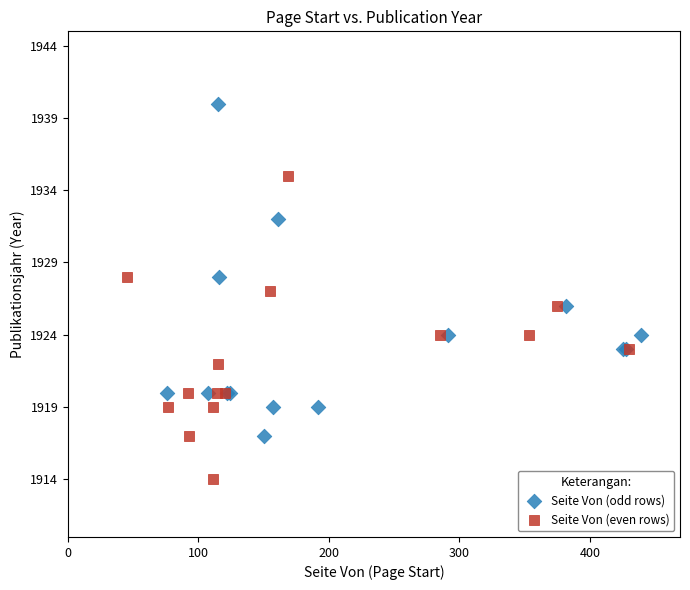

Which series contains the lowest Y value?

Seite Von (even rows)